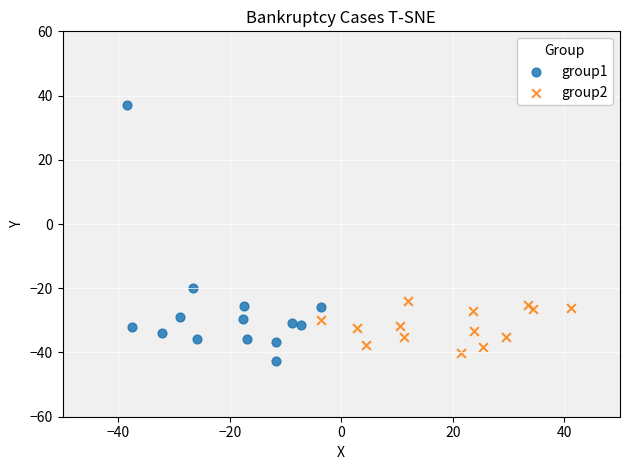

Which series contains the highest Y value?

group1